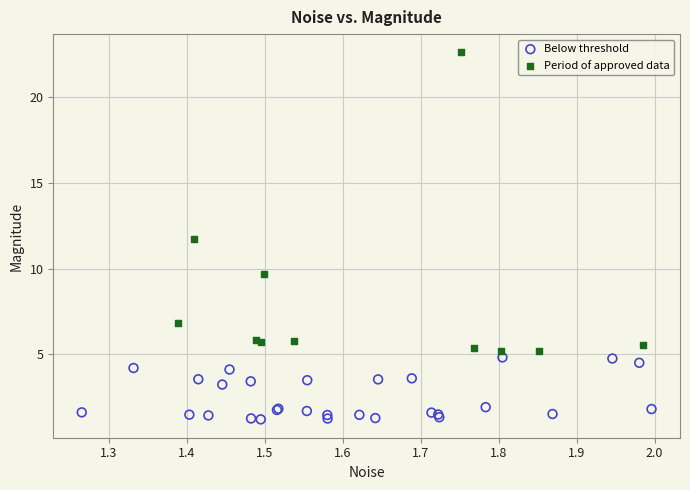

Which series contains the highest Y value?

Period of approved data